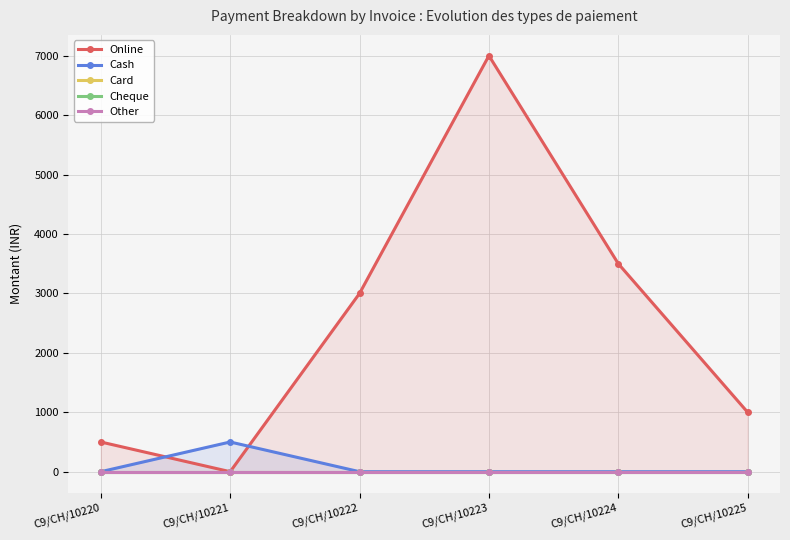

At which category does the chart reach its minimum across all series?

C9/CH/10221